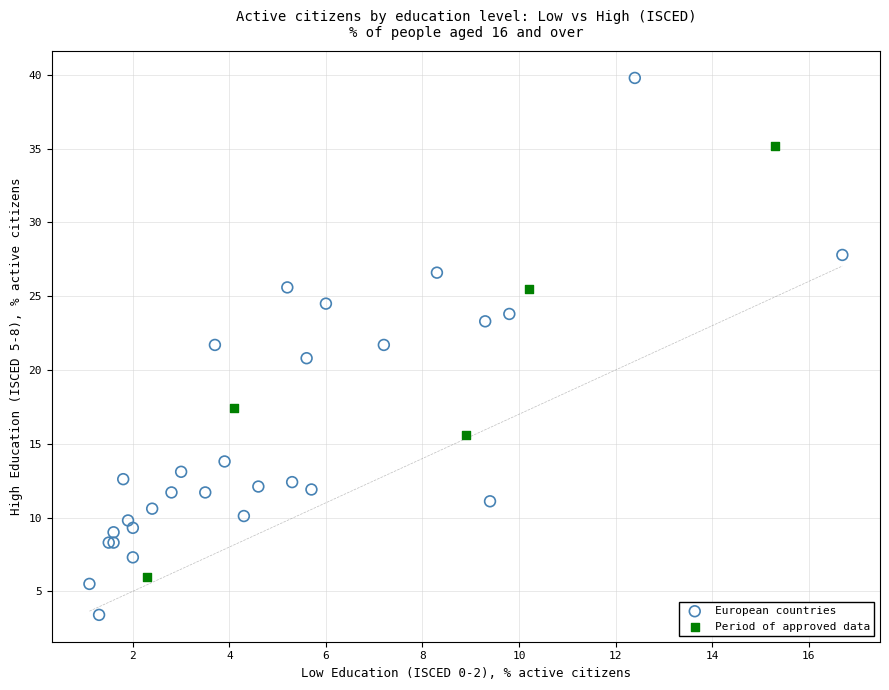

Which series contains the highest Y value?

European countries